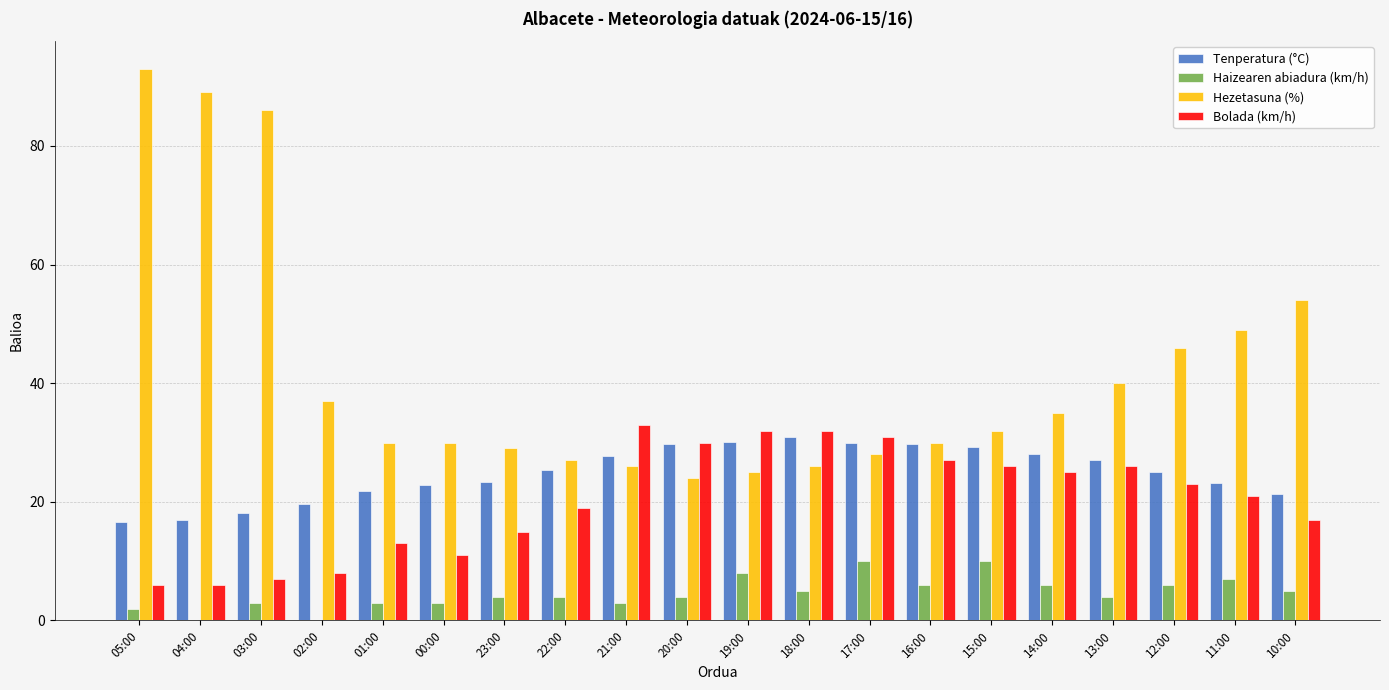

The value of Tenperatura (°C) at 13:00 is 17.9. True or false?

False